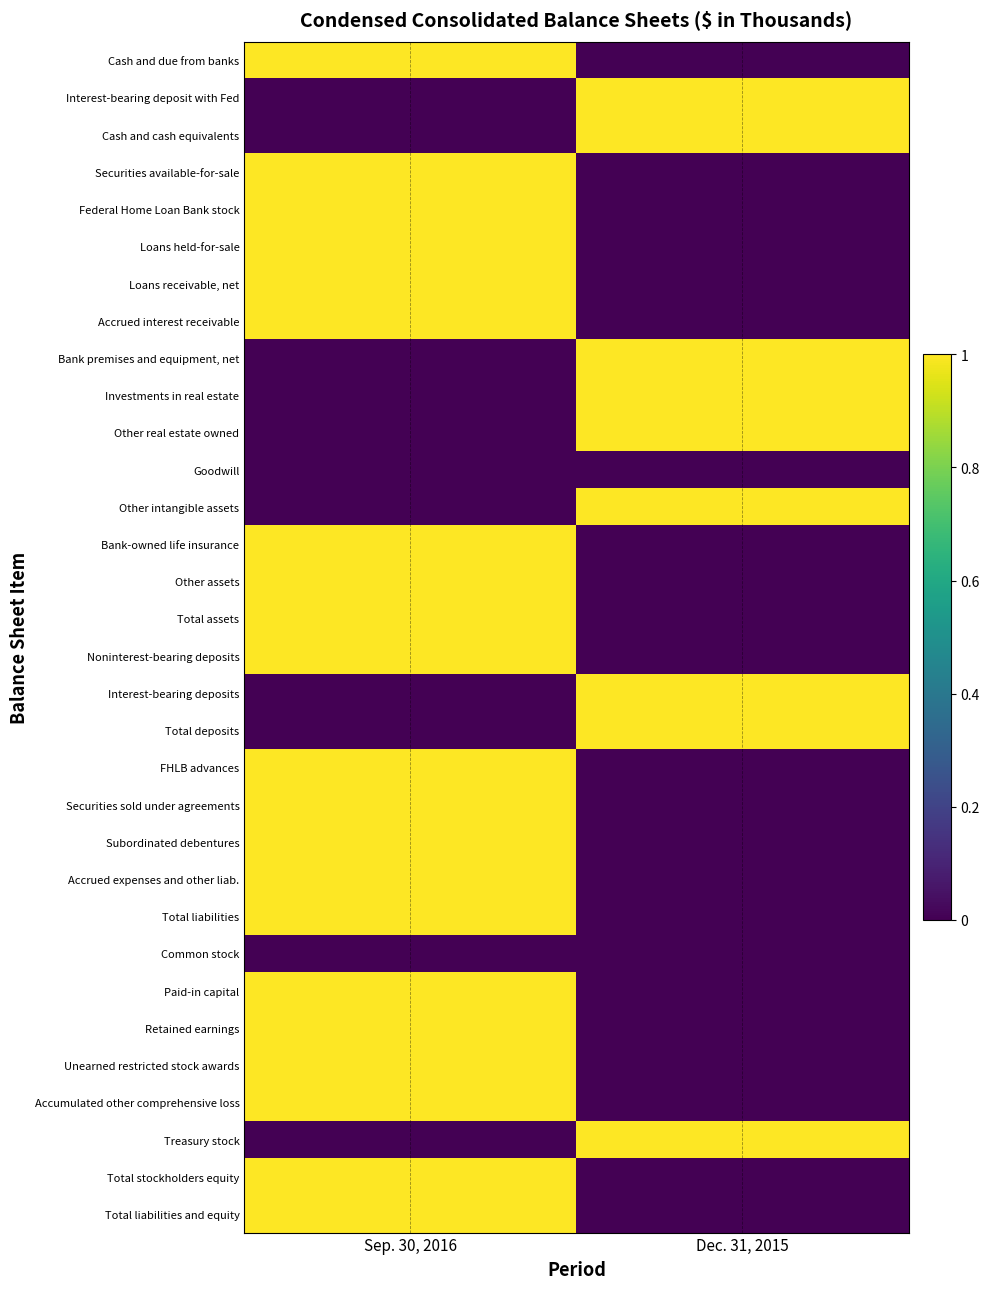

Reading left to right, list all the values displayed in this chart.

Cash and due from banks: Sep. 30, 2016=1	Dec. 31, 2015=0
Interest-bearing deposit with Fed: Sep. 30, 2016=0	Dec. 31, 2015=1
Cash and cash equivalents: Sep. 30, 2016=0	Dec. 31, 2015=1
Securities available-for-sale: Sep. 30, 2016=1	Dec. 31, 2015=0
Federal Home Loan Bank stock: Sep. 30, 2016=1	Dec. 31, 2015=0
Loans held-for-sale: Sep. 30, 2016=1	Dec. 31, 2015=0
Loans receivable, net: Sep. 30, 2016=1	Dec. 31, 2015=0
Accrued interest receivable: Sep. 30, 2016=1	Dec. 31, 2015=0
Bank premises and equipment, net: Sep. 30, 2016=0	Dec. 31, 2015=1
Investments in real estate: Sep. 30, 2016=0	Dec. 31, 2015=1
Other real estate owned: Sep. 30, 2016=0	Dec. 31, 2015=1
Goodwill: Sep. 30, 2016=0	Dec. 31, 2015=0
Other intangible assets: Sep. 30, 2016=0	Dec. 31, 2015=1
Bank-owned life insurance: Sep. 30, 2016=1	Dec. 31, 2015=0
Other assets: Sep. 30, 2016=1	Dec. 31, 2015=0
Total assets: Sep. 30, 2016=1	Dec. 31, 2015=0
Noninterest-bearing deposits: Sep. 30, 2016=1	Dec. 31, 2015=0
Interest-bearing deposits: Sep. 30, 2016=0	Dec. 31, 2015=1
Total deposits: Sep. 30, 2016=0	Dec. 31, 2015=1
FHLB advances: Sep. 30, 2016=1	Dec. 31, 2015=0
Securities sold under agreements: Sep. 30, 2016=1	Dec. 31, 2015=0
Subordinated debentures: Sep. 30, 2016=1	Dec. 31, 2015=0
Accrued expenses and other liab.: Sep. 30, 2016=1	Dec. 31, 2015=0
Total liabilities: Sep. 30, 2016=1	Dec. 31, 2015=0
Common stock: Sep. 30, 2016=0	Dec. 31, 2015=0
Paid-in capital: Sep. 30, 2016=1	Dec. 31, 2015=0
Retained earnings: Sep. 30, 2016=1	Dec. 31, 2015=0
Unearned restricted stock awards: Sep. 30, 2016=1	Dec. 31, 2015=0
Accumulated other comprehensive loss: Sep. 30, 2016=1	Dec. 31, 2015=0
Treasury stock: Sep. 30, 2016=0	Dec. 31, 2015=1
Total stockholders equity: Sep. 30, 2016=1	Dec. 31, 2015=0
Total liabilities and equity: Sep. 30, 2016=1	Dec. 31, 2015=0